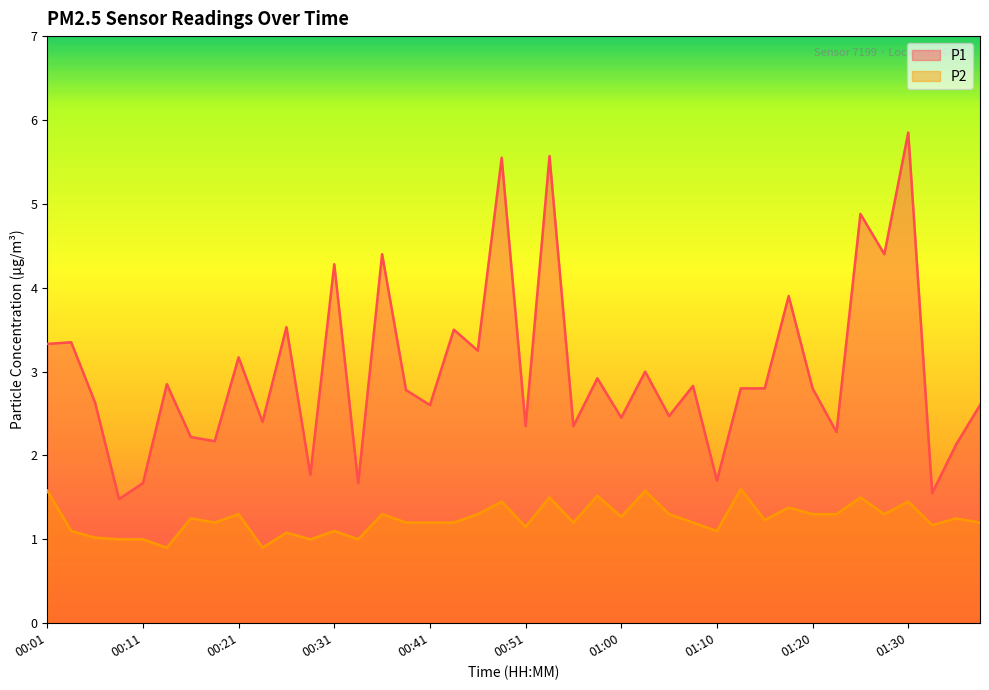

True or false: P2 and P1 intersect in this chart.

False